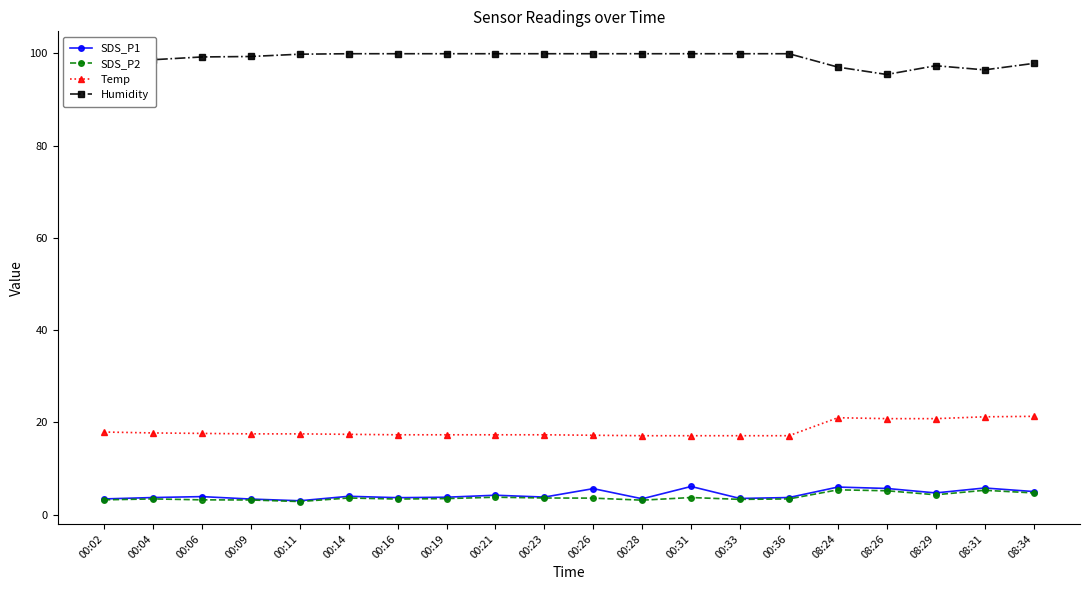

What is the total value across all series at 08:24?

129.3